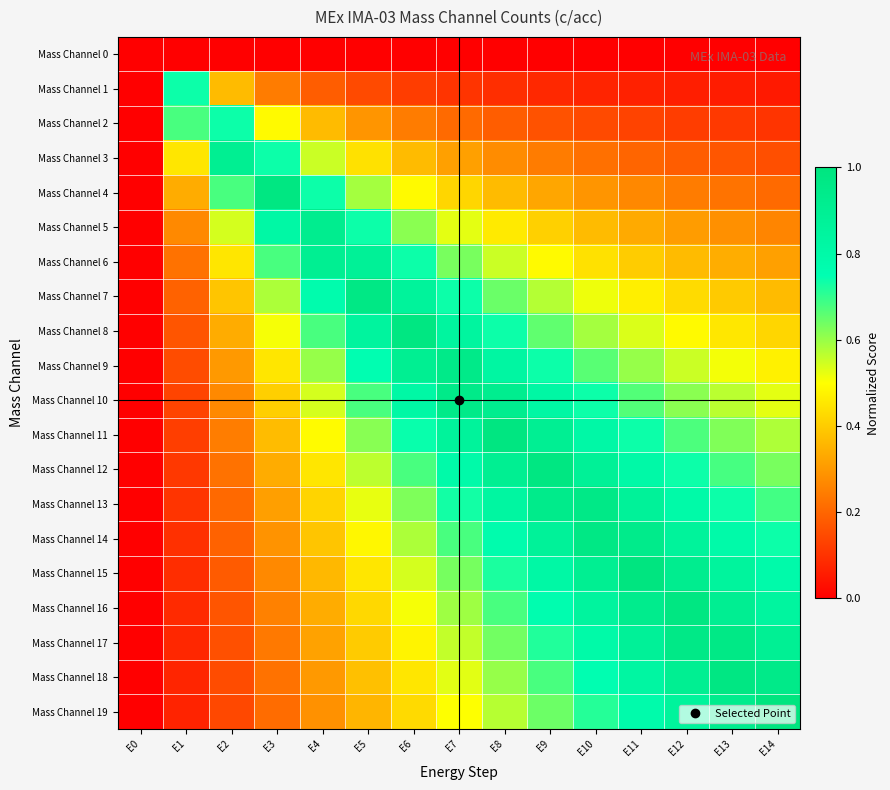

How many distinct data groups are displayed?

20